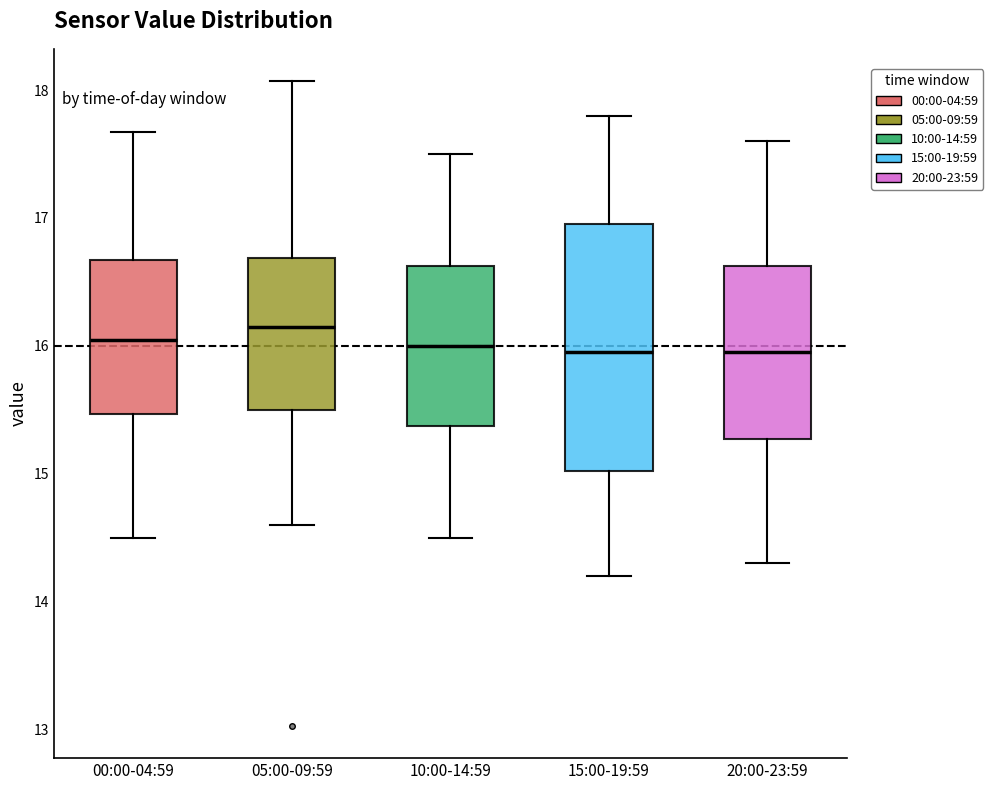

Reading left to right, read every box against the y-axis: the position of its median line, the range the box covers, and the ends of its whiskers. The values are not printed on the chart, so give them approximately, as read against the axis.

00:00-04:59: median 16.1, box 15.5 to 16.7, whiskers 14.5 to 17.7
05:00-09:59: median 16.2, box 15.5 to 16.7, whiskers 14.6 to 18.1
10:00-14:59: median 16.0, box 15.4 to 16.6, whiskers 14.5 to 17.5
15:00-19:59: median 16.0, box 15.0 to 17.0, whiskers 14.2 to 17.8
20:00-23:59: median 16.0, box 15.3 to 16.6, whiskers 14.3 to 17.6